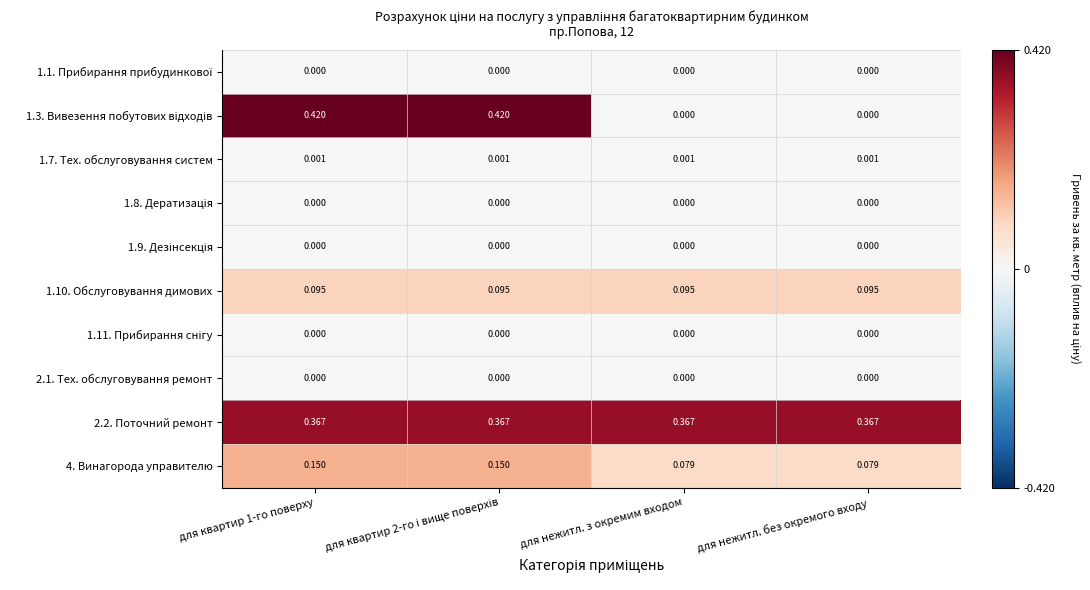

How many series are shown in this chart?

10